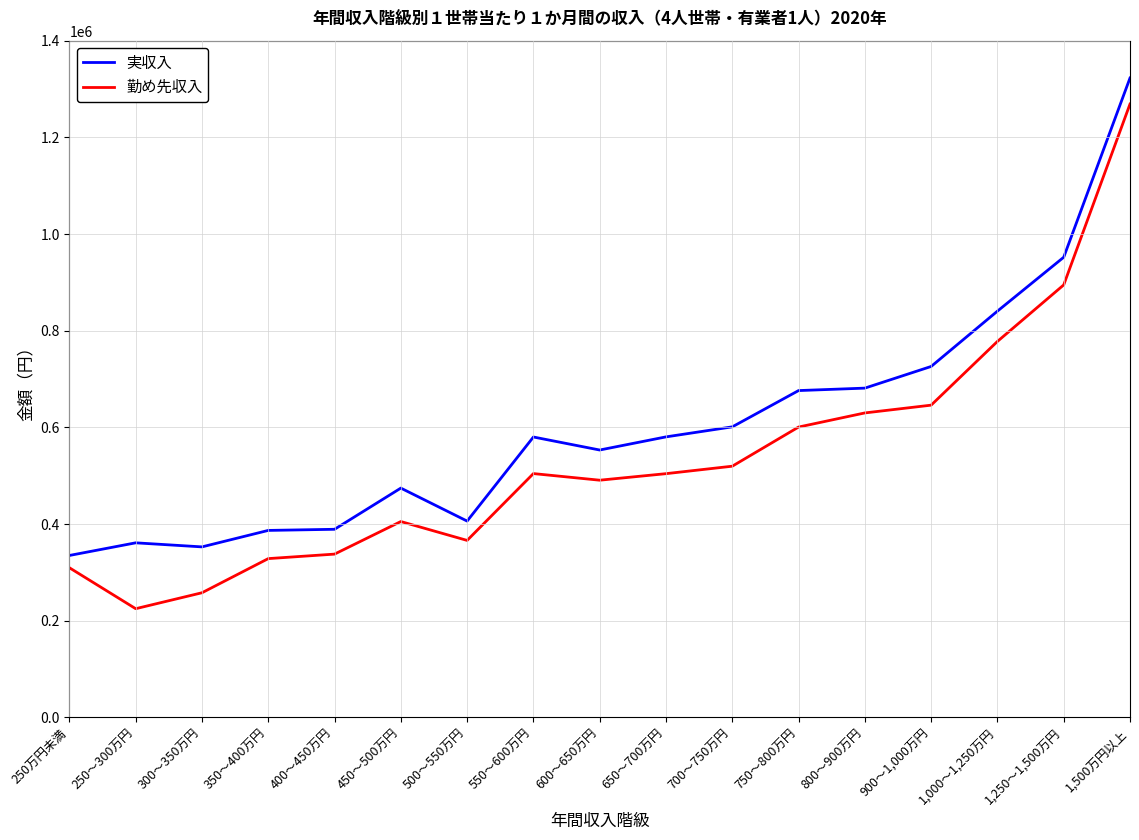

What is the sum of all 勤め先収入 values?

9068331